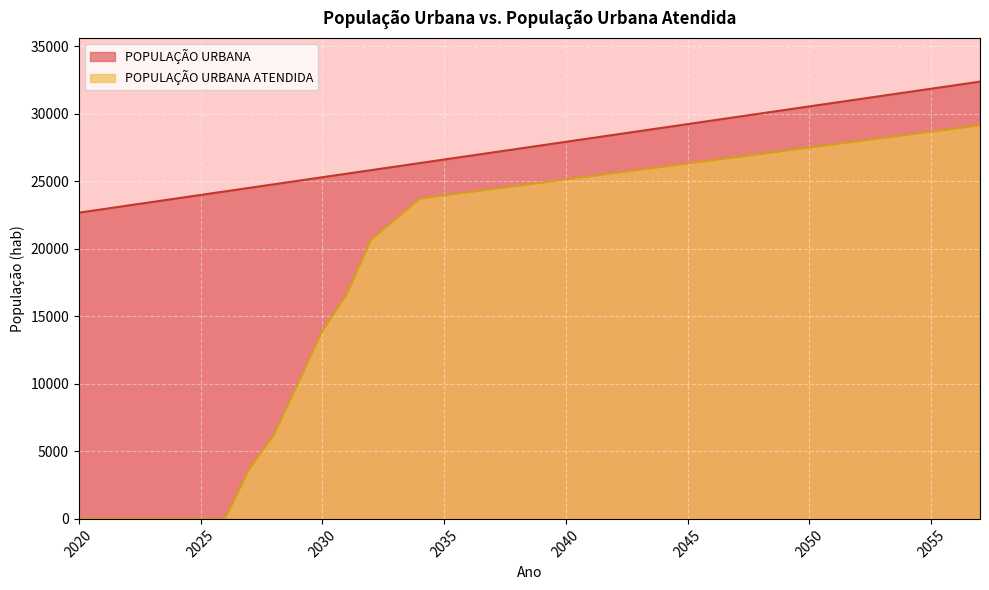

Where does the POPULAÇÃO URBANA series first go above 27674?

2040